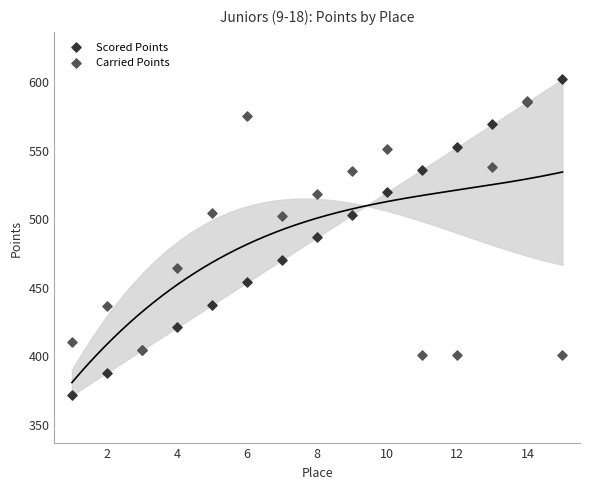

In the Carried Points series, what Y value is closest to 492?

501.7